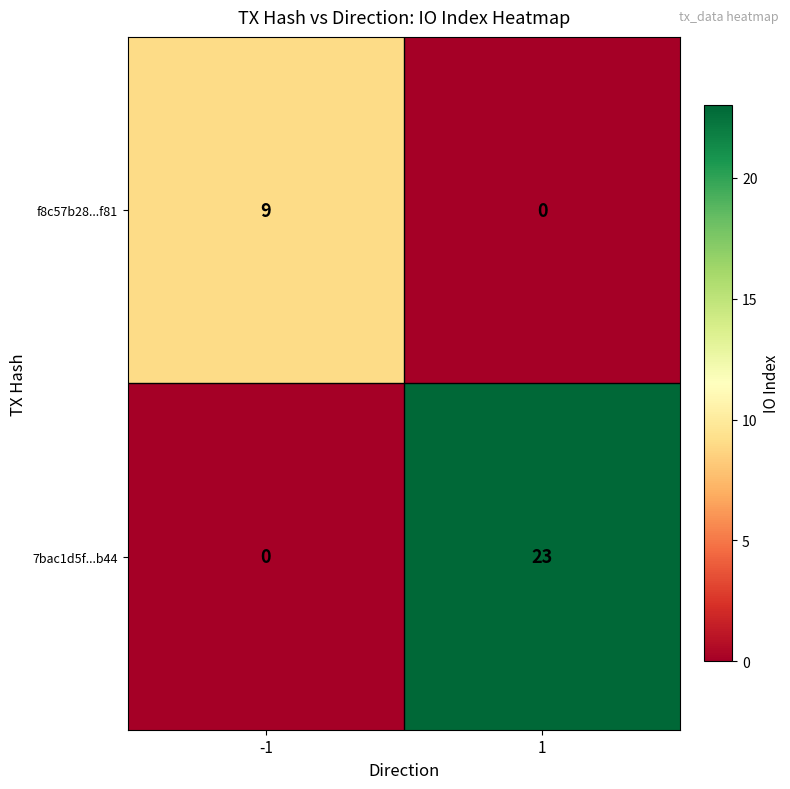

At -1, list the series in order from largest to smallest.

f8c57b28...f81, 7bac1d5f...b44